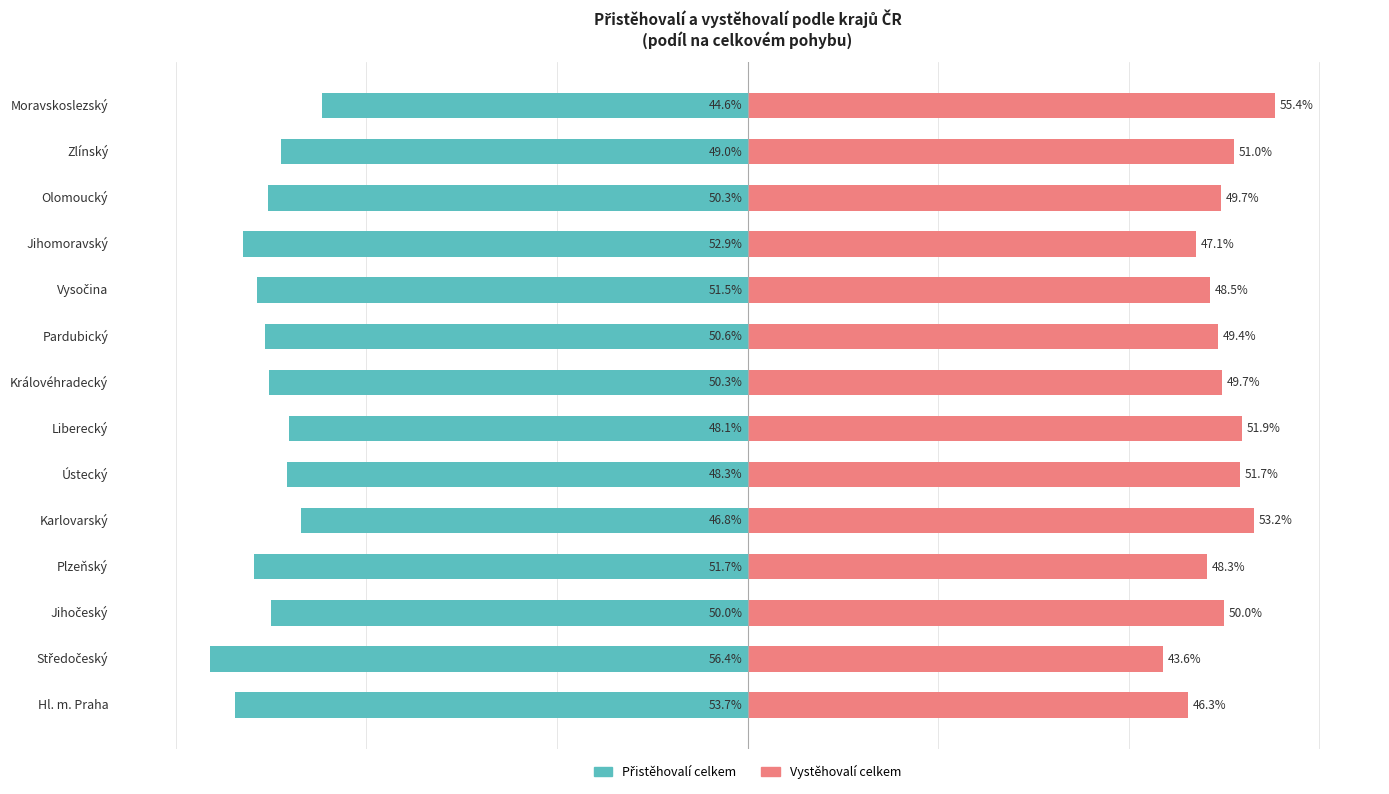

The value of Přistěhovalí celkem at Vysočina is -86.9. True or false?

False